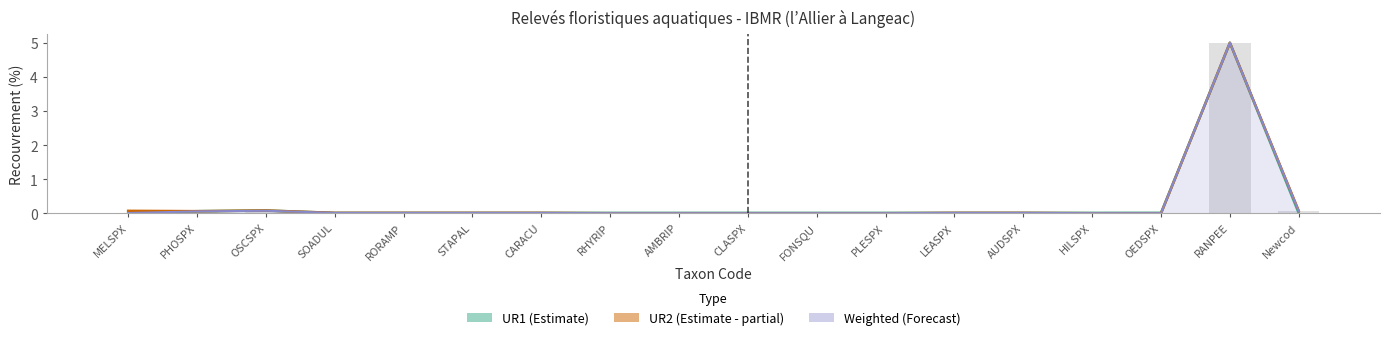

What position from the left is MELSPX?

1